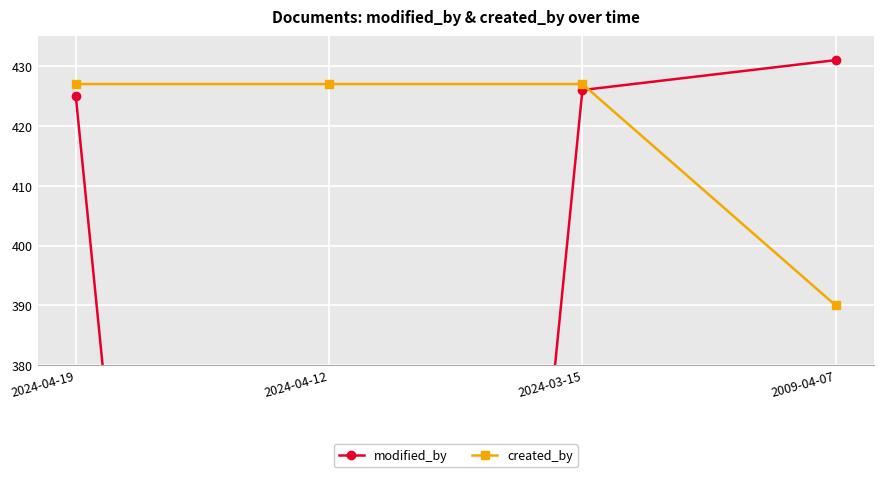

Which series changed the most between 2024-04-12 and 2009-04-07?

modified_by